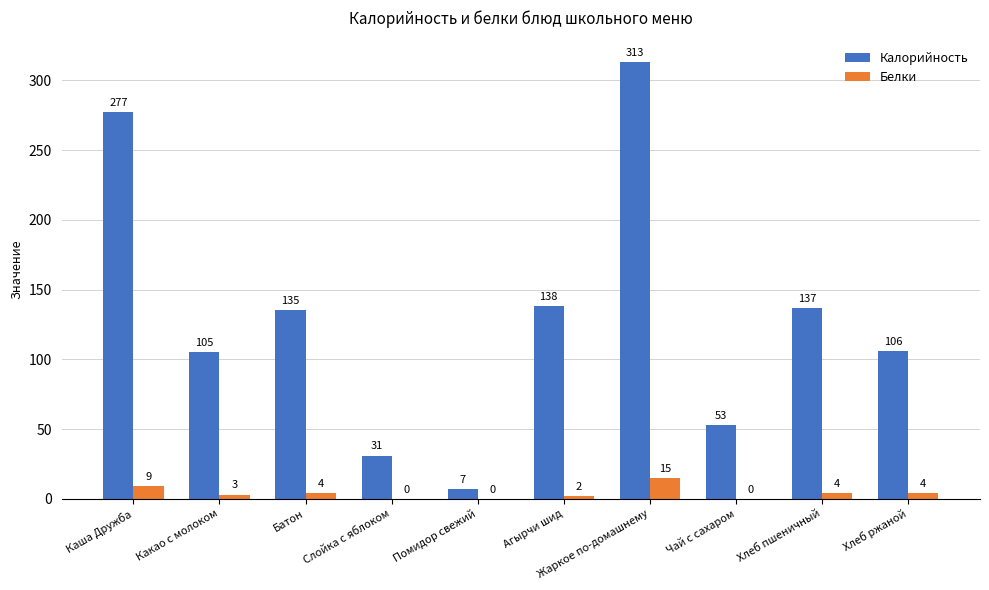

Count the number of categories in the chart.

10